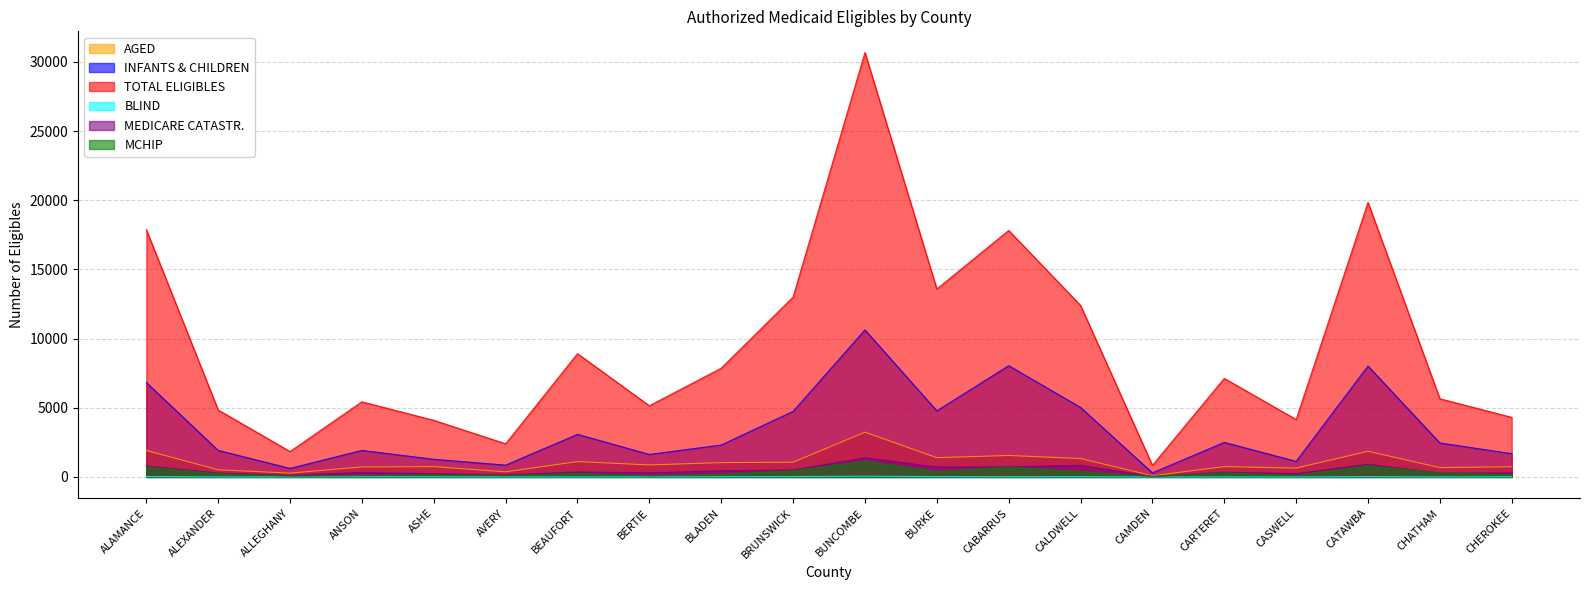

Rank the categories by BLIND value from highest to lowest.

BUNCOMBE, ALAMANCE, BRUNSWICK, BURKE, CATAWBA, CALDWELL, ANSON, BLADEN, CABARRUS, CHEROKEE, ASHE, ALEXANDER, ALLEGHANY, AVERY, BEAUFORT, BERTIE, CAMDEN, CARTERET, CASWELL, CHATHAM